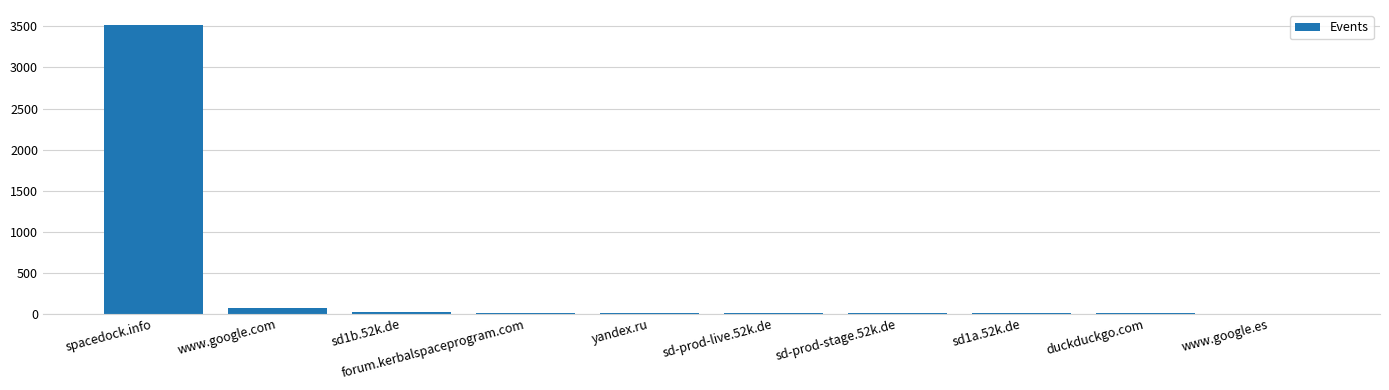

What is the sum of all values?

3664